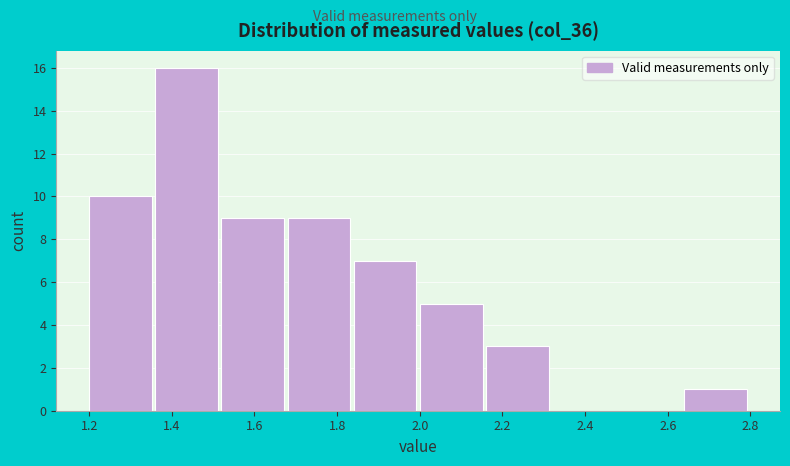

How tall is the bar that spans 1.84 to 2.00 on the x-axis? The values are not printed on the chart, so give them approximately, as read against the axis.

7